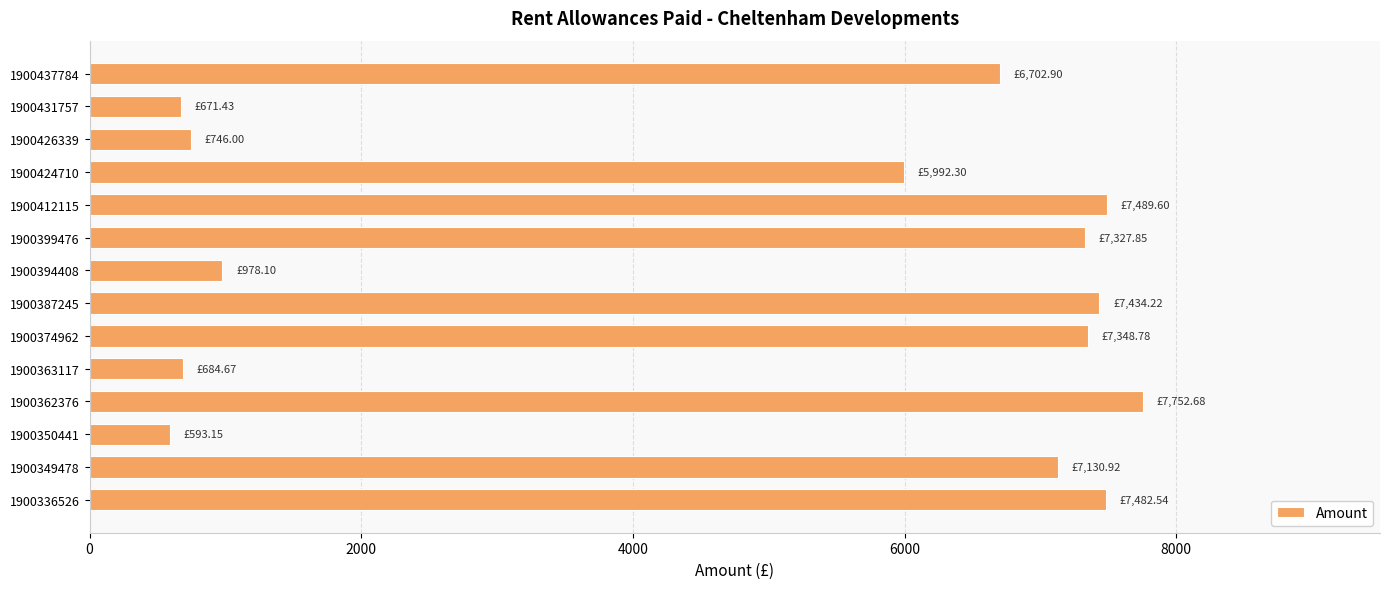

What is the difference between the maximum and minimum values?

7159.5